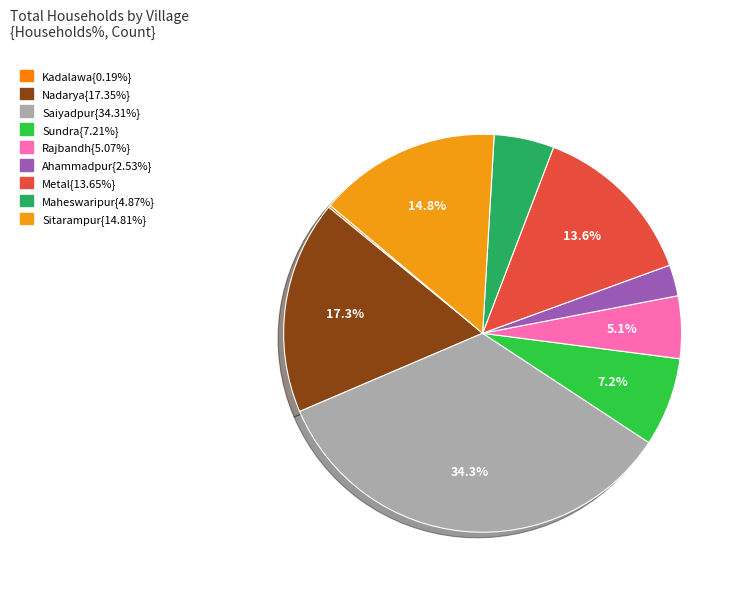

Which slice is the largest?

Saiyadpur